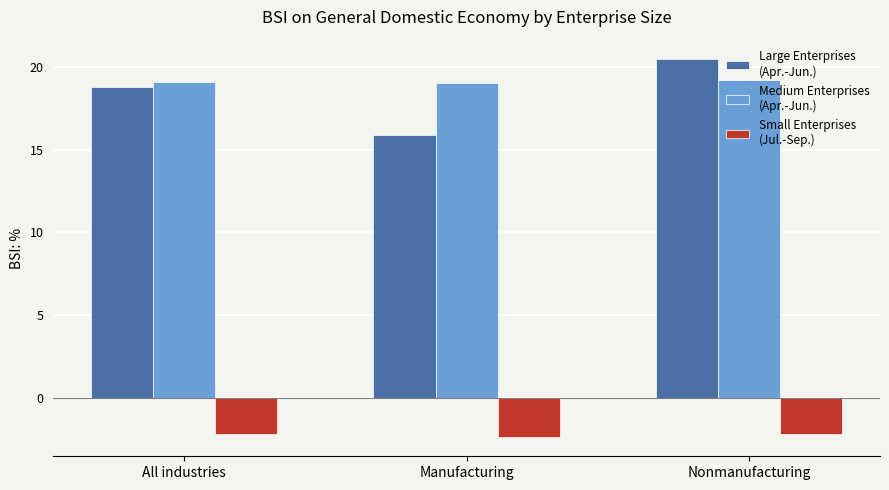

At which category does the chart reach its peak across all series?

Nonmanufacturing